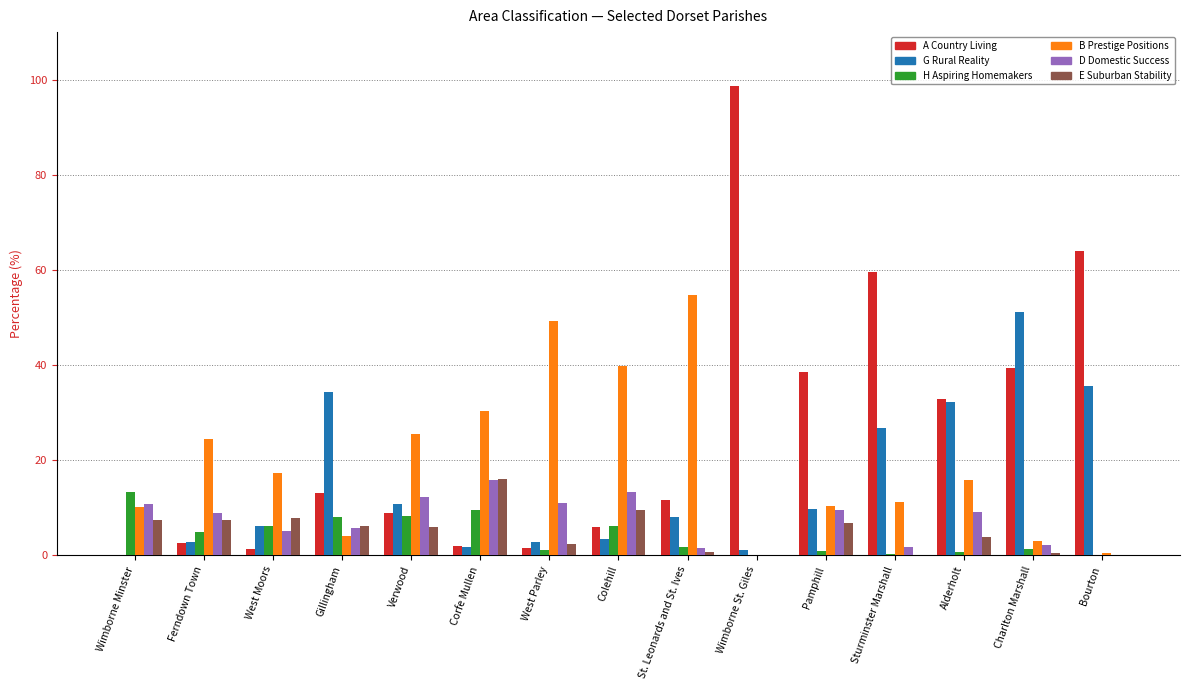

What is the sum of all A Country Living values?

380.1